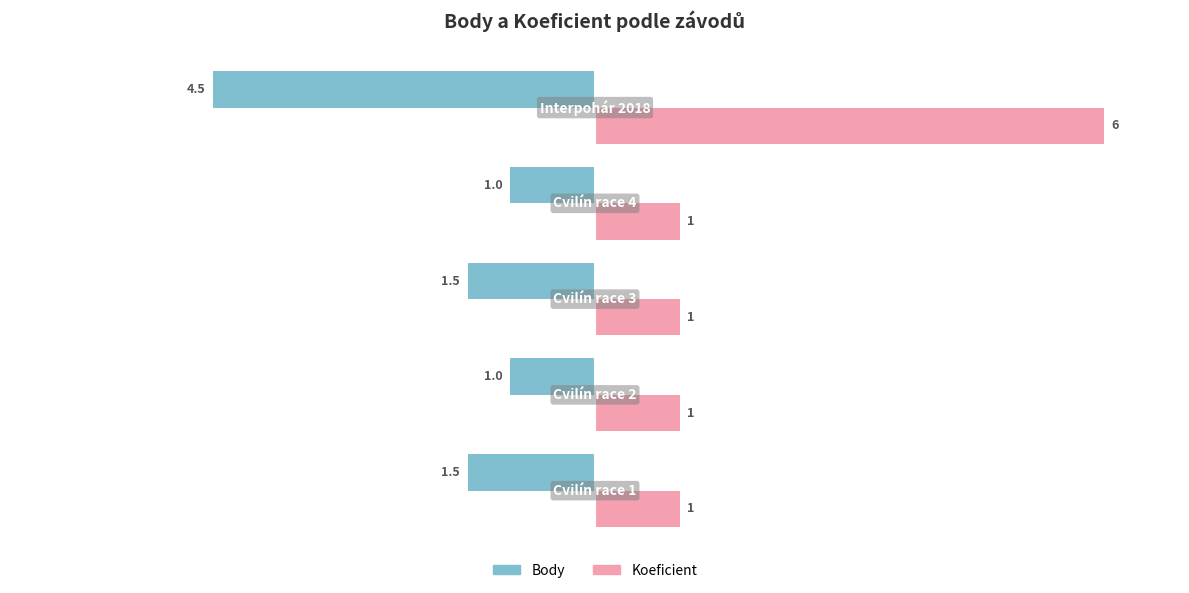

What are all the series names shown in the legend?

Body, Koeficient